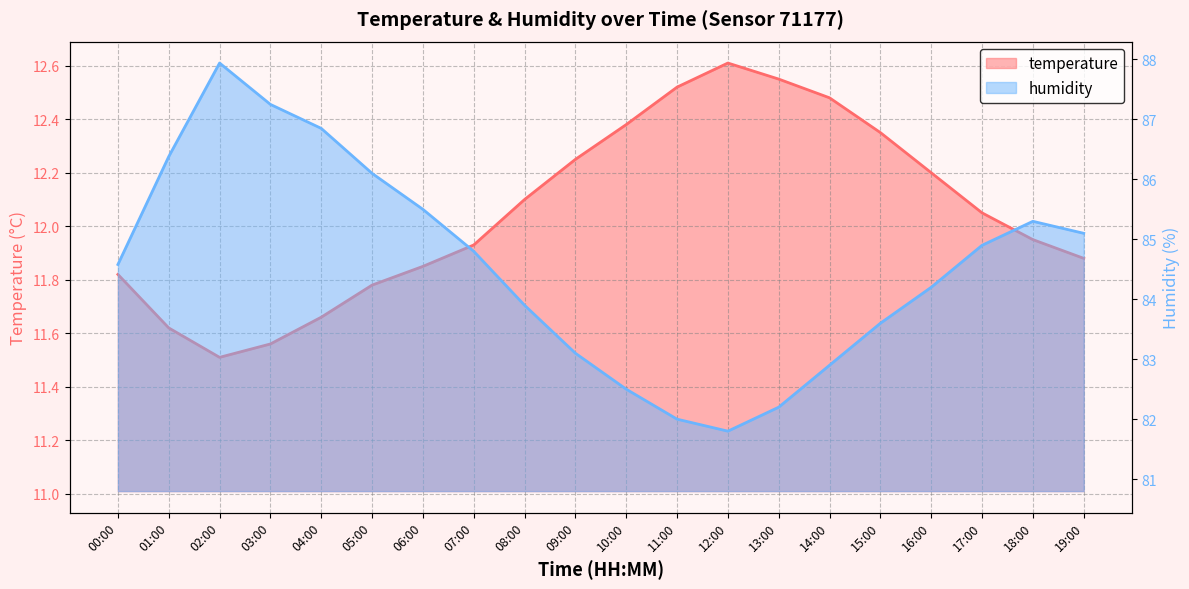

Reading left to right, extract all data points from this chart.

temperature: 11.8	11.6	11.5	11.6	11.7	11.8	11.8	11.9	12.1	12.2	12.4	12.5	12.6	12.6	12.5	12.3	12.2	12.1	11.9	11.9
humidity: 84.6	86.4	87.9	87.2	86.8	86.1	85.5	84.8	83.9	83.1	82.5	82.0	81.8	82.2	82.9	83.6	84.2	84.9	85.3	85.1